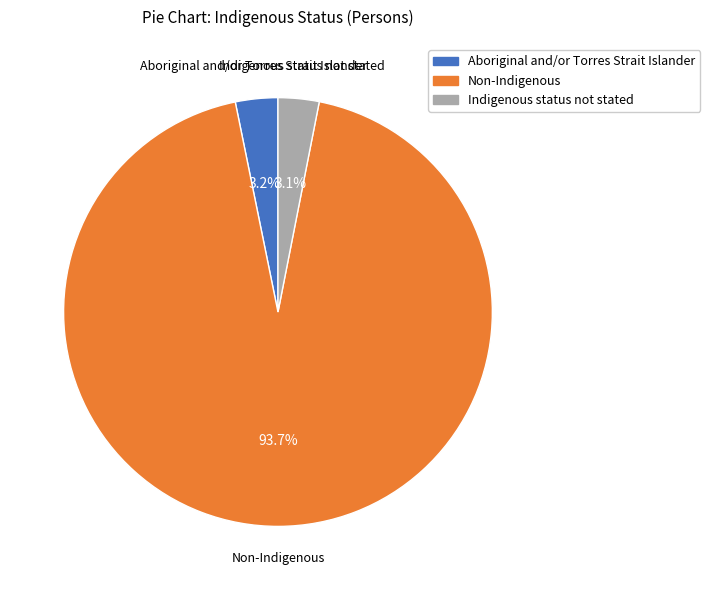

Does Non-Indigenous represent more than half of the total?

Yes